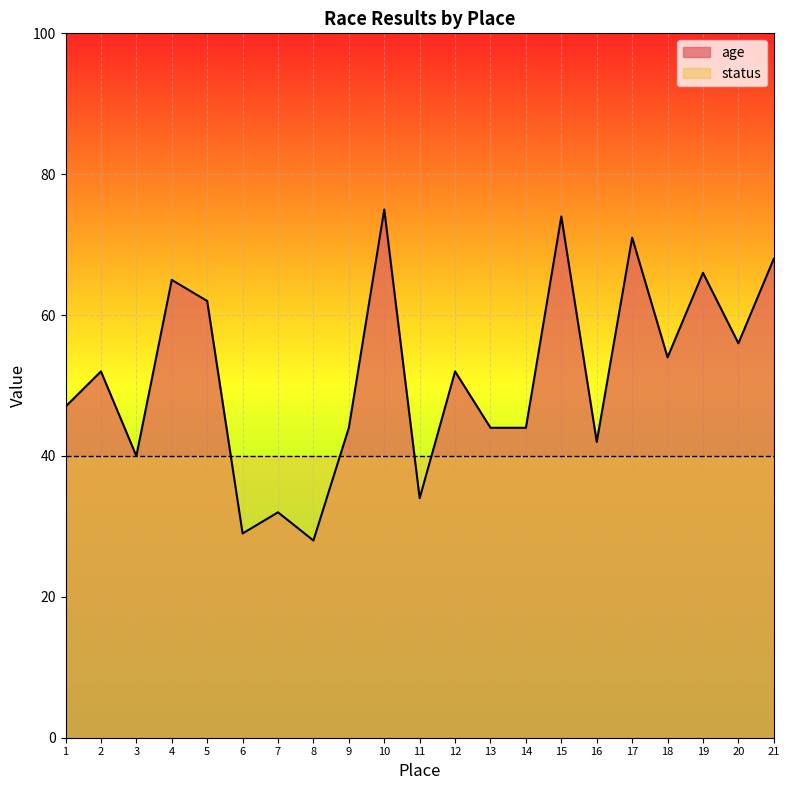

Is it true that the value at 6 is 29?

True